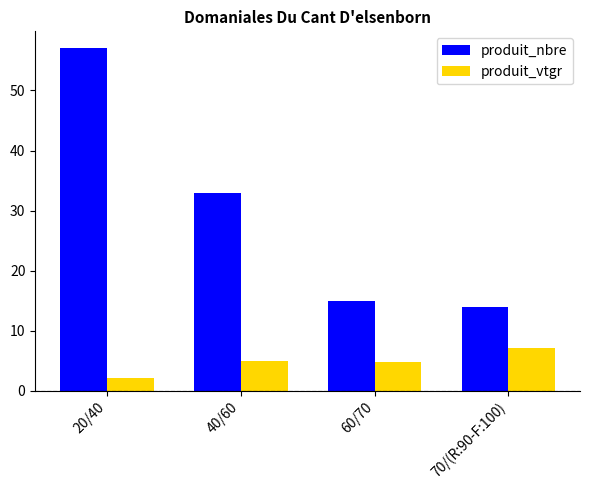

At which label does produit_nbre reach its peak?

20/40